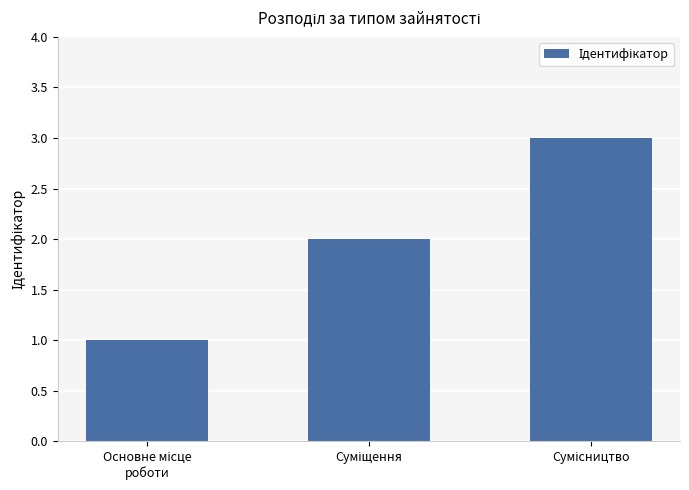

What is the maximum value shown in the chart?

3